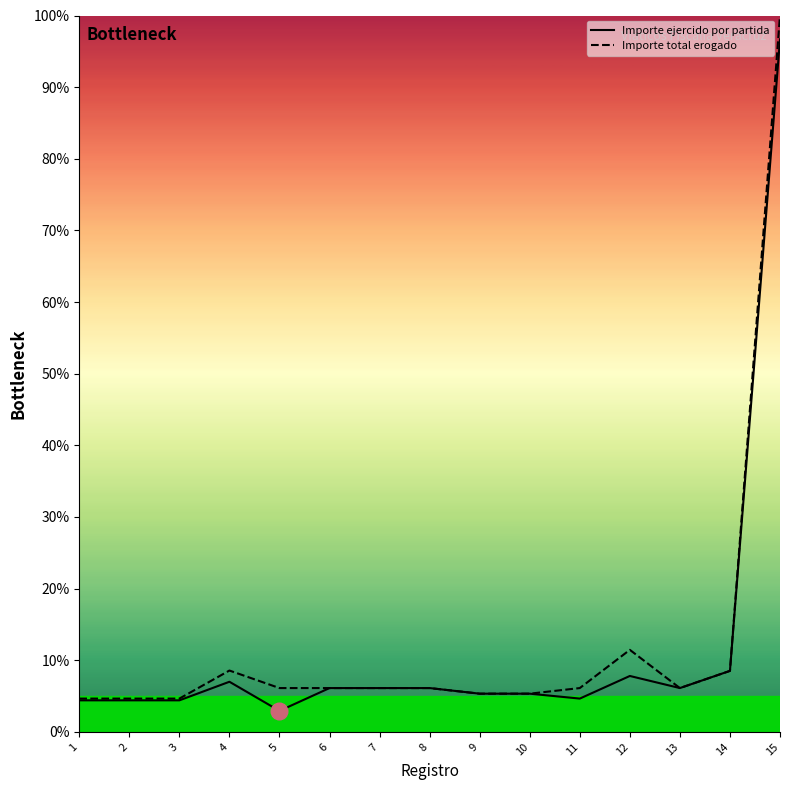

Which series has the widest spread of values?

Importe total erogado